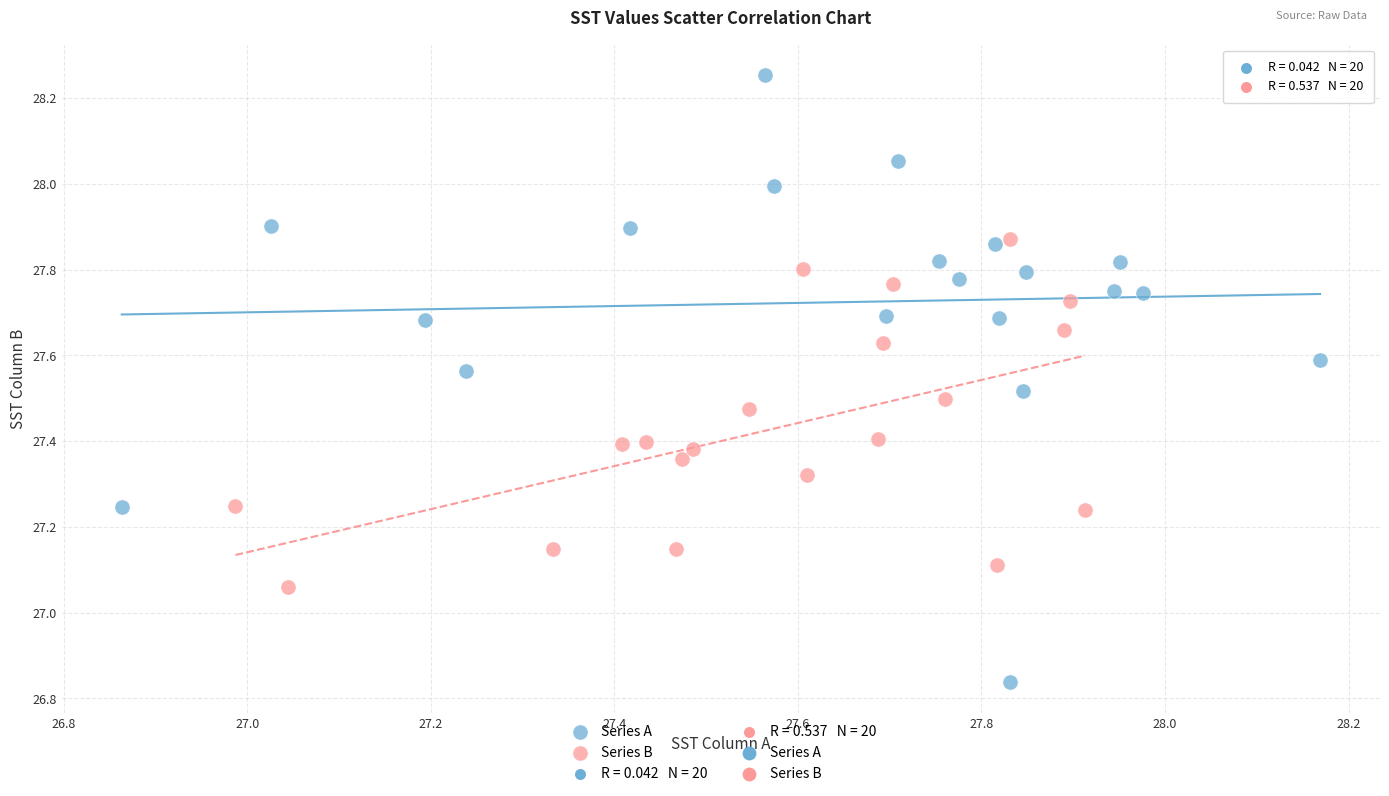

Which series reaches the minimum Y coordinate?

Series A